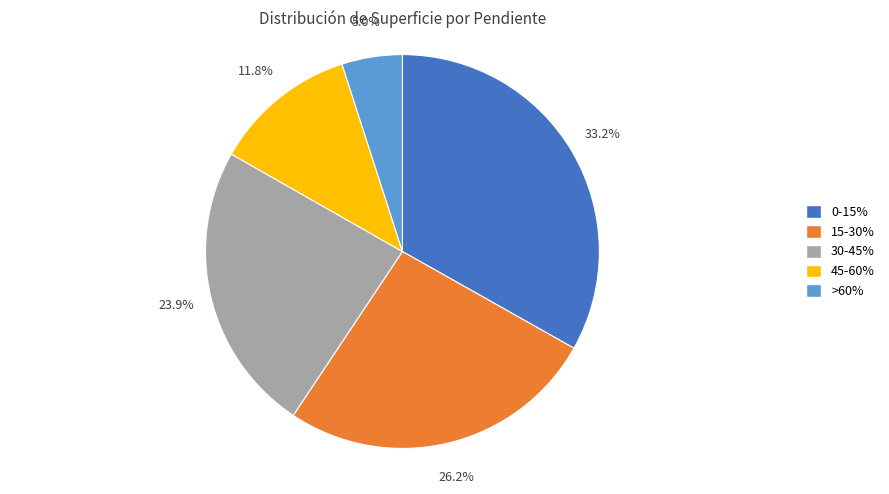

Is it true that 30-45% is 38% of the pie?

False